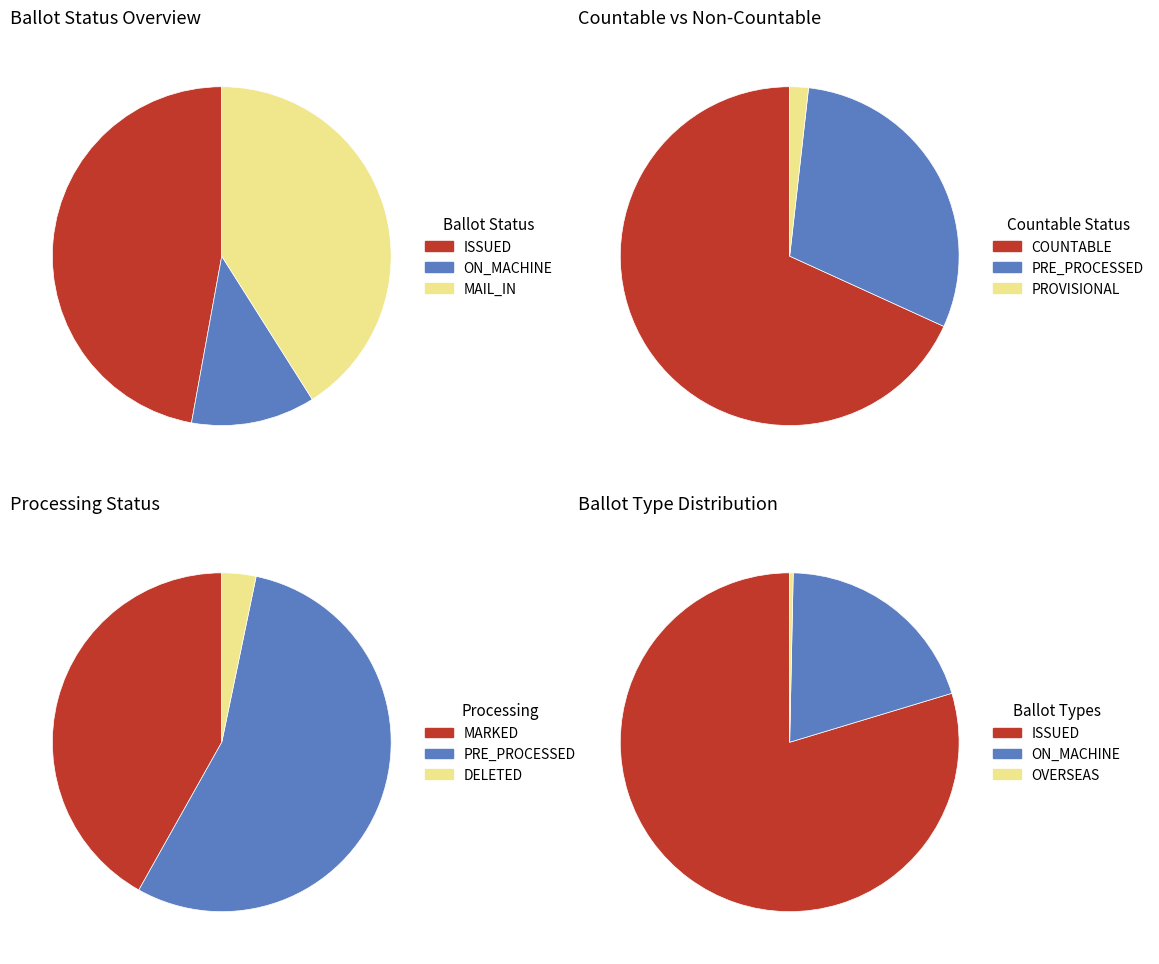

What is the ratio of the value at MAIL_IN to the value at ON_MACHINE?

3.5